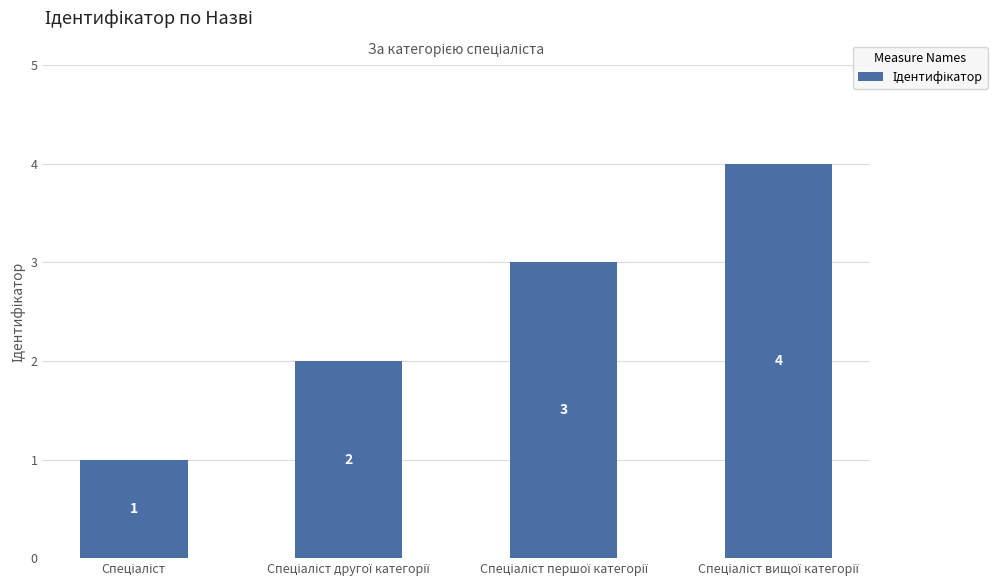

What is the maximum value shown in the chart?

4